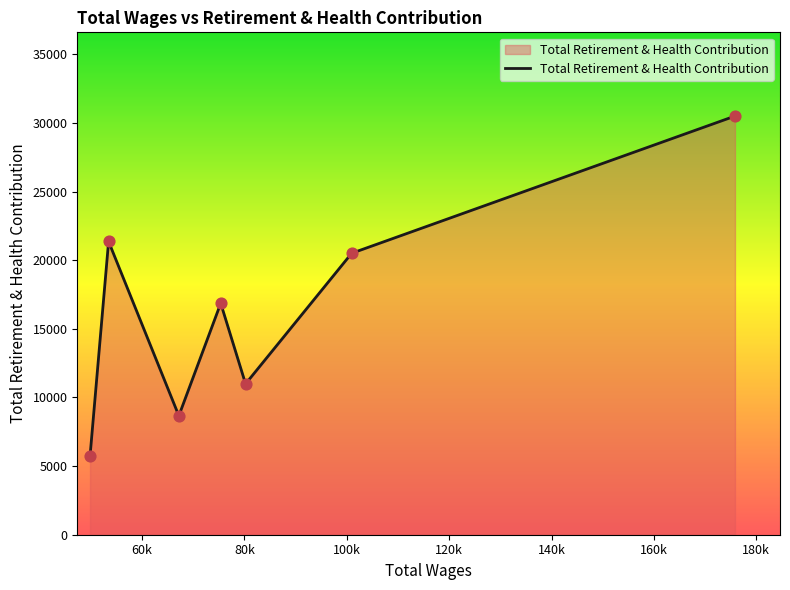

What is the difference between the maximum and minimum values?

24764